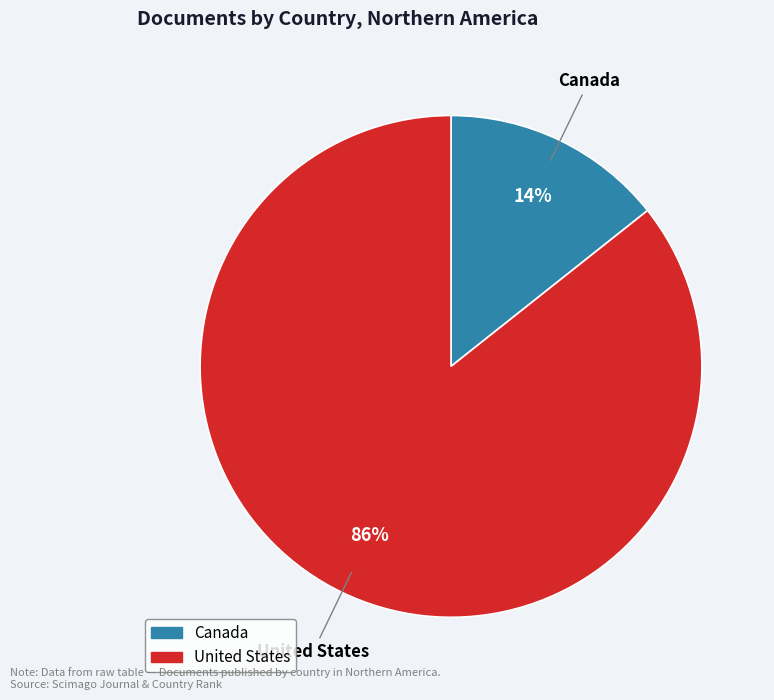

What is the largest slice in the pie chart?

United States